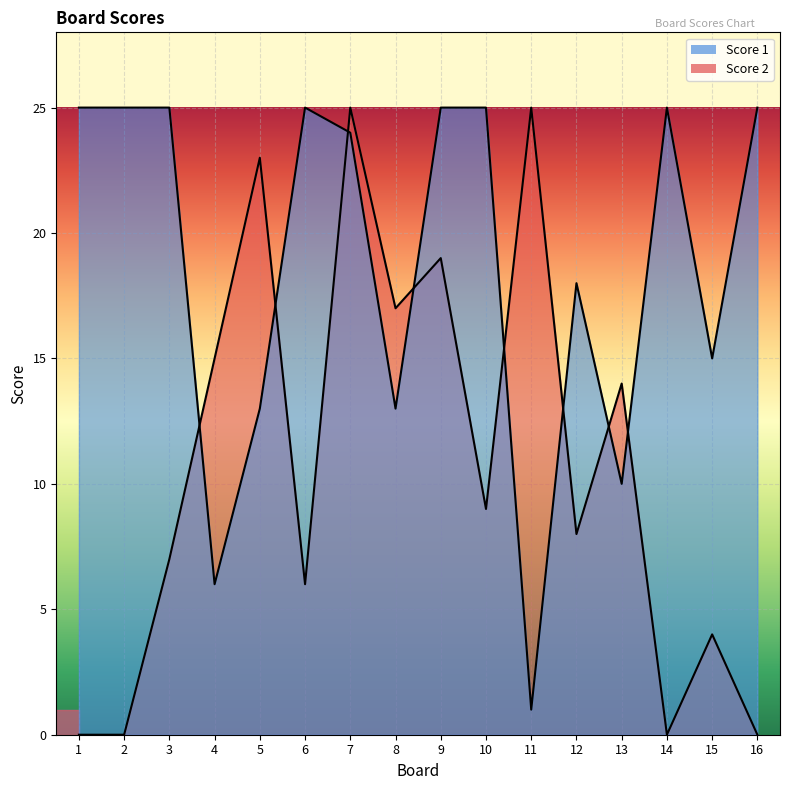

Rank the series by their average value, from lowest to highest.

Score 2, Score 1